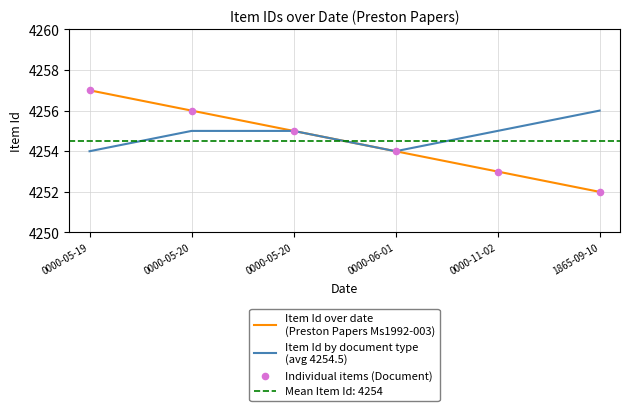

Is the value of Item Id over date
(Preston Papers Ms1992-003) at 0000-05-20 greater than the value of Item Id by document type
(avg 4254.5) at 0000-05-19?

Yes